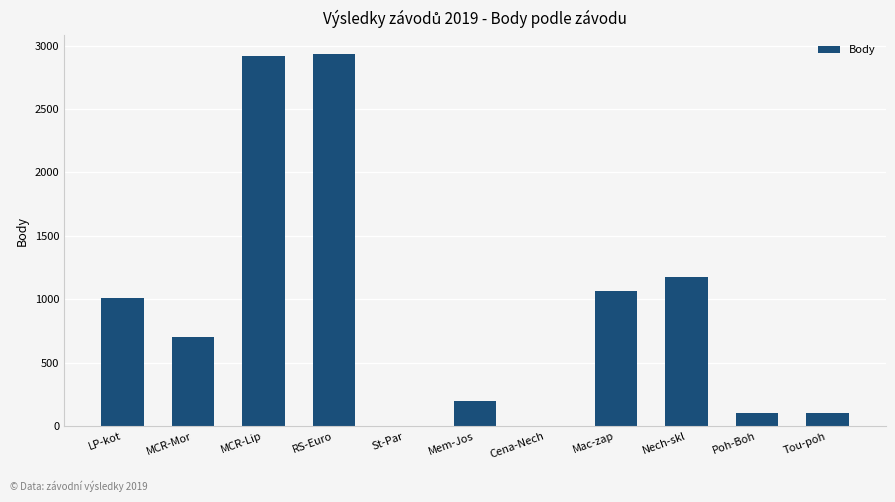

Does the chart contain stacked bars?

No